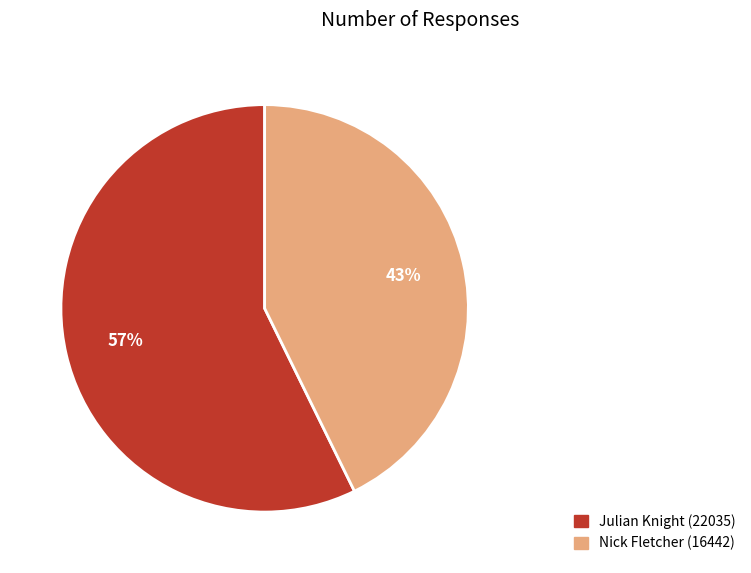

To the nearest percent, what is the combined percentage of Julian Knight (22035) and Nick Fletcher (16442)?

100%